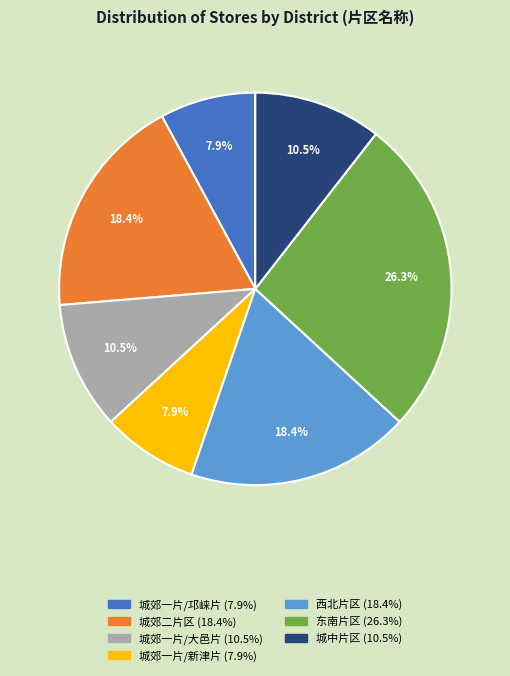

To the nearest percent, what is the combined percentage of 西北片区 and 东南片区?

45%